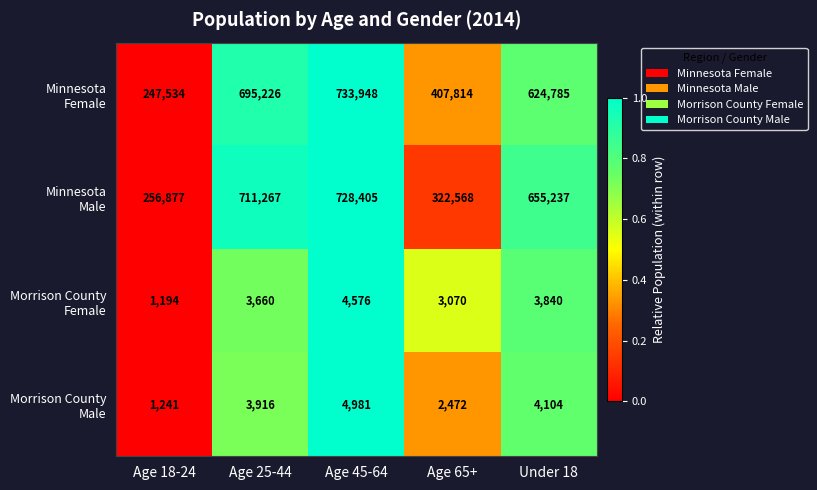

At which category is the sum across all series the highest?

Age 45-64